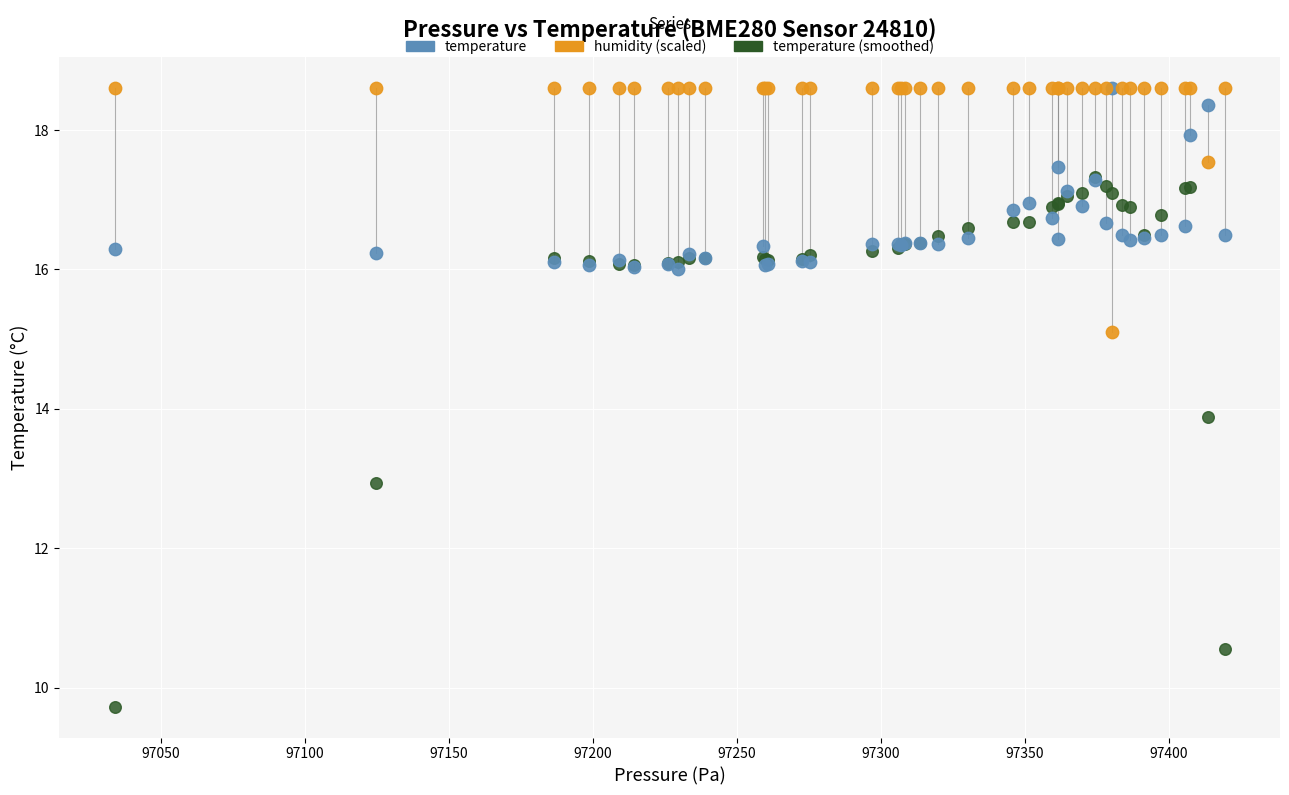

Which series reaches the minimum Y coordinate?

temperature (smoothed)